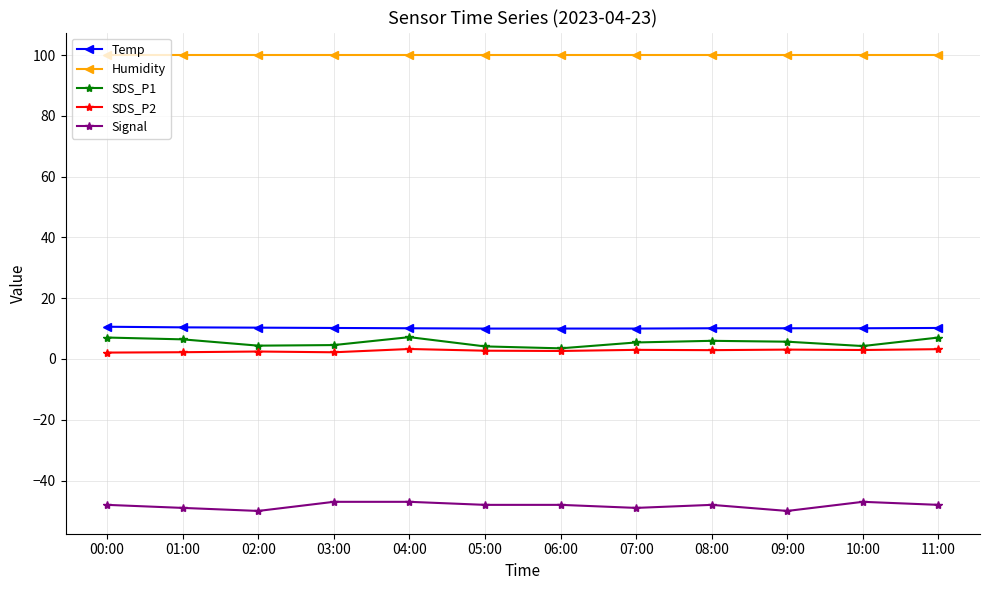

True or false: Signal and Temp intersect in this chart.

False